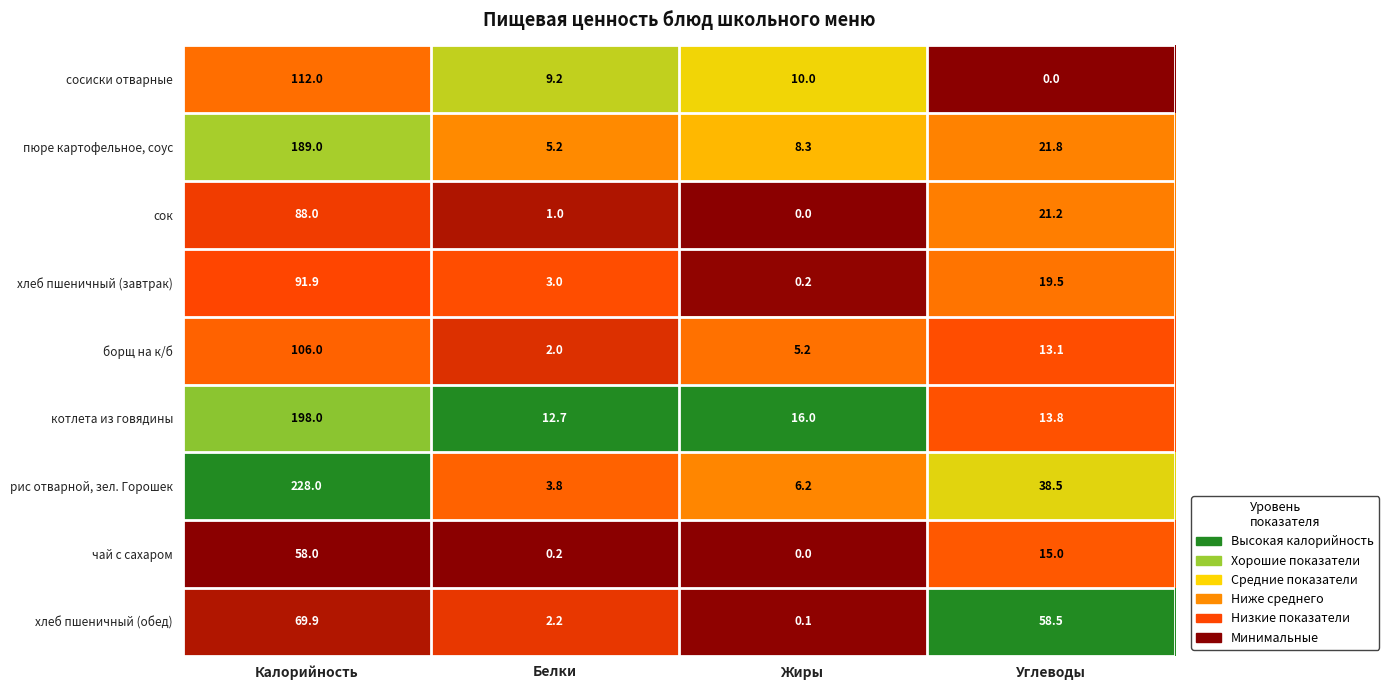

True or false: пюре картофельное, соус has a value of 8.3 at Жиры.

True